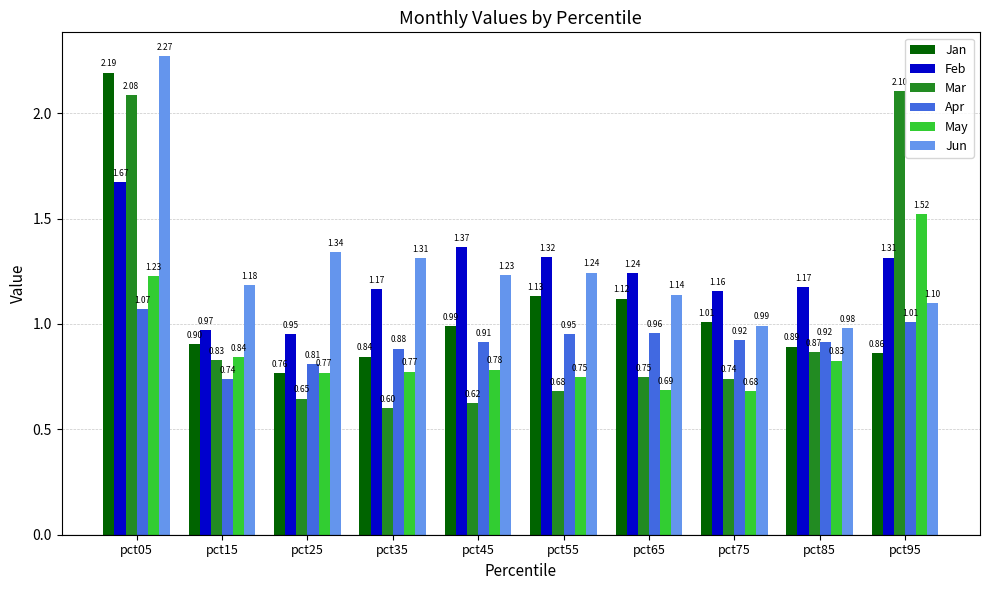

What is the sum of the Jun values at pct45 and pct05?

3.5